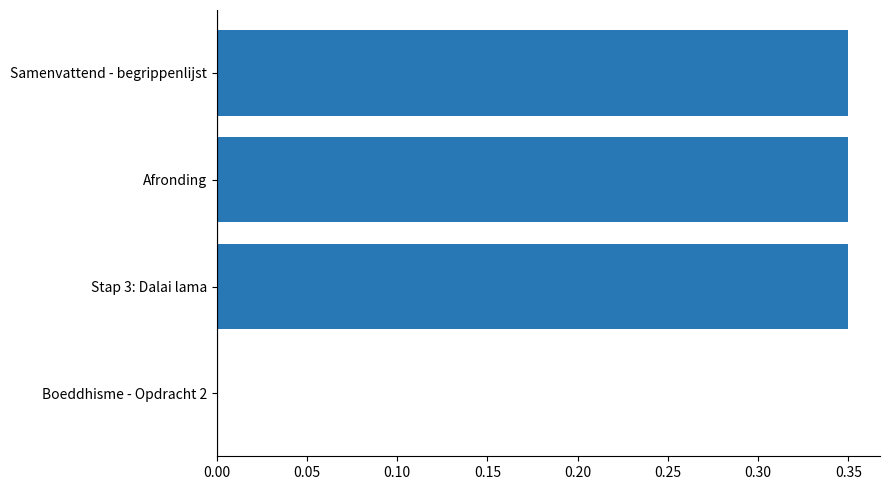

Count the values in the range 0 to 1.

4